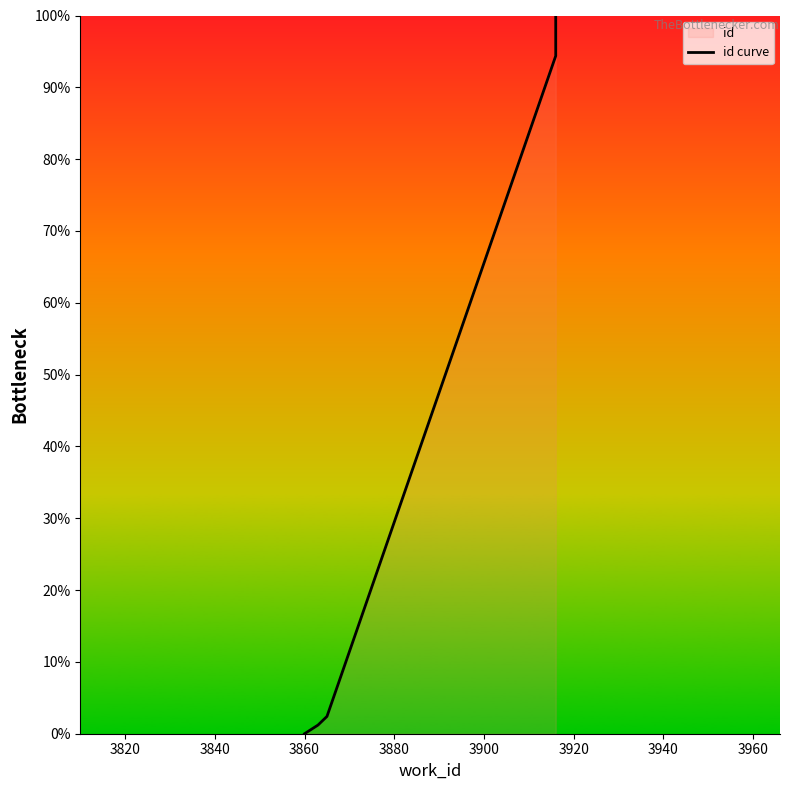

How many positive values are there?

9